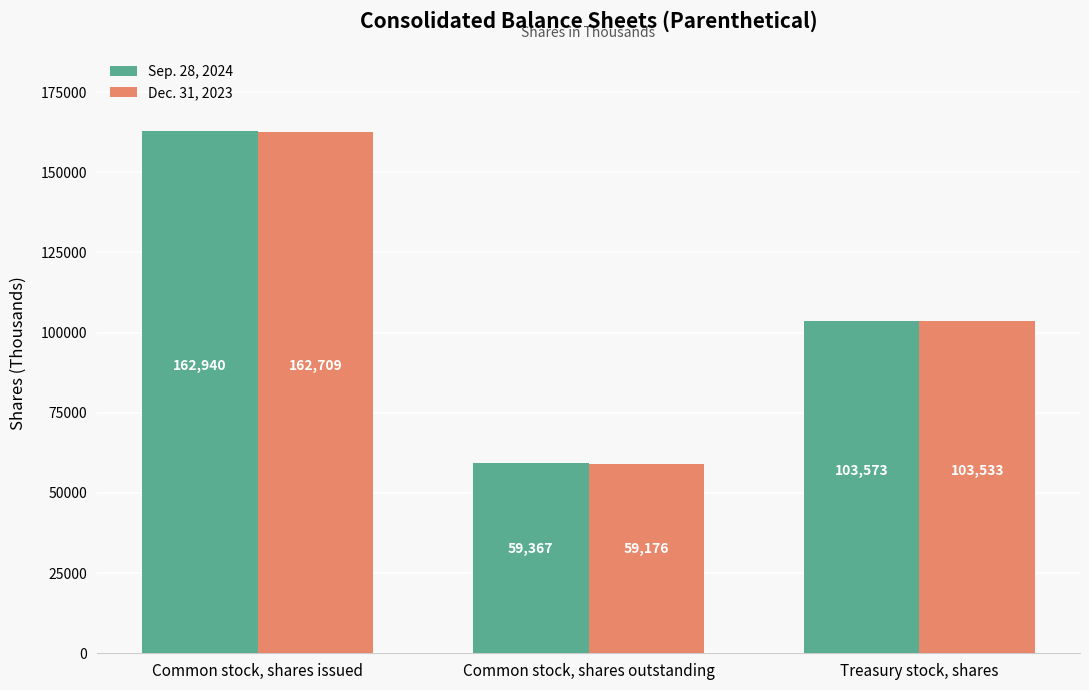

Rank the categories by Sep. 28, 2024 value from highest to lowest.

Common stock, shares issued, Treasury stock, shares, Common stock, shares outstanding